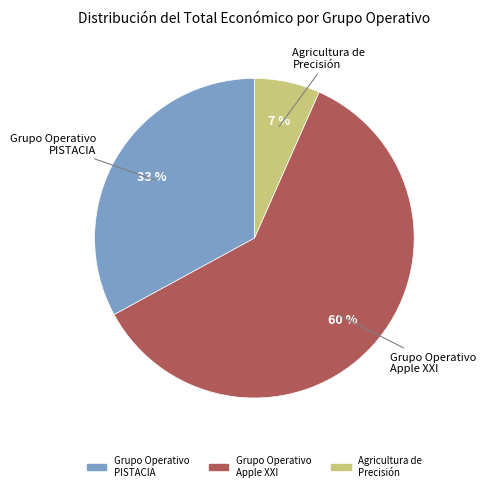

Is there a majority slice in this chart?

Yes